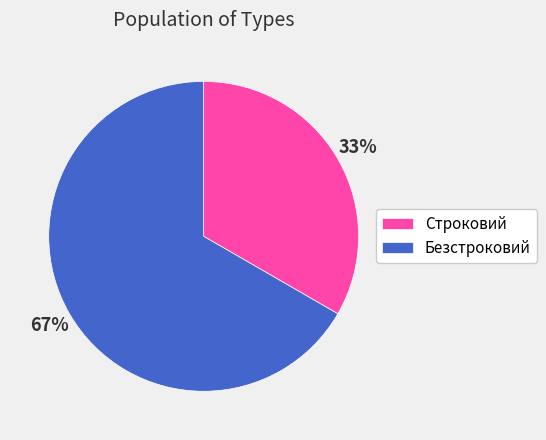

What is the smallest slice in the pie chart?

Строковий